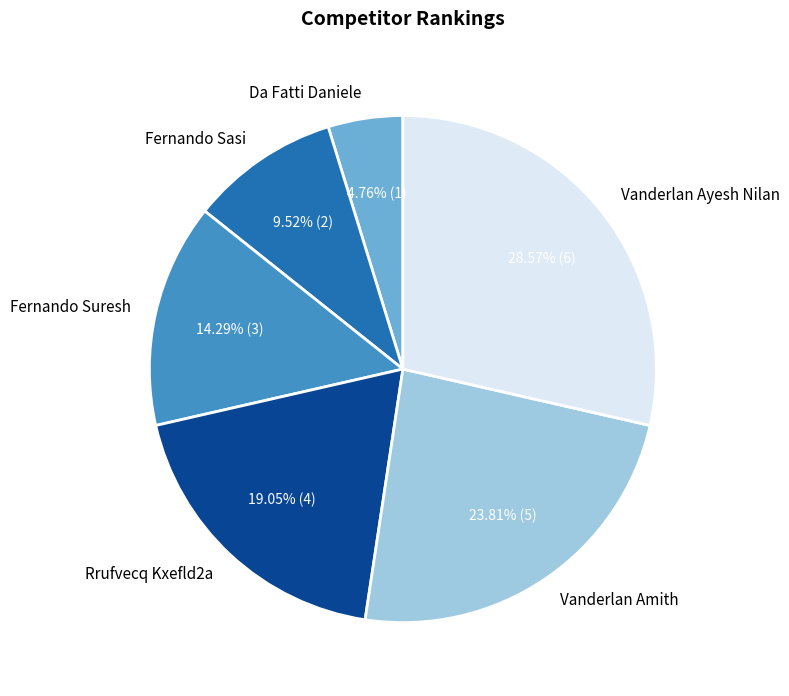

How many segments does this pie chart have?

6